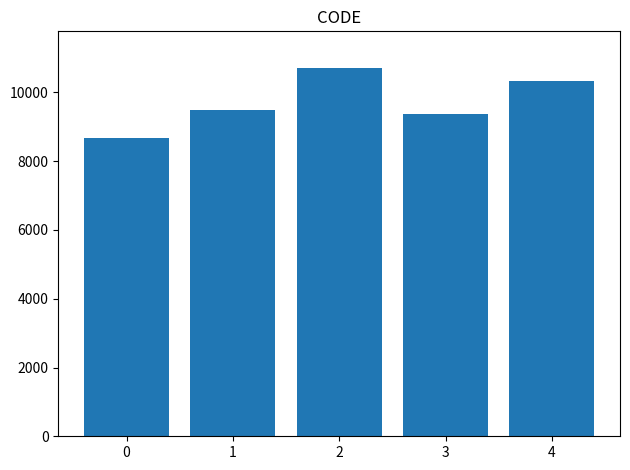

List the labels in order of value, largest first.

2, 4, 1, 3, 0